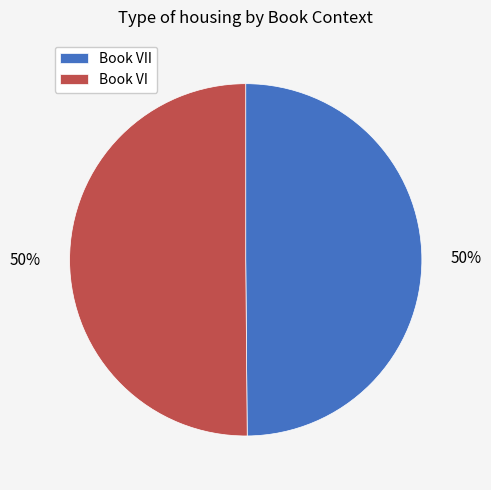

How many slices are in this pie chart?

2